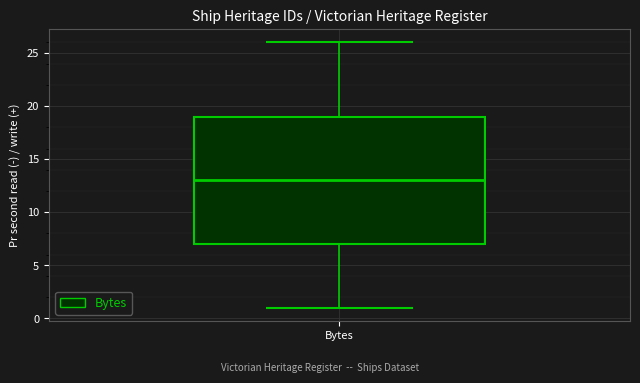

Where does the upper whisker of the box for Bytes end on the y-axis? The values are not printed on the chart, so give them approximately, as read against the axis.

26